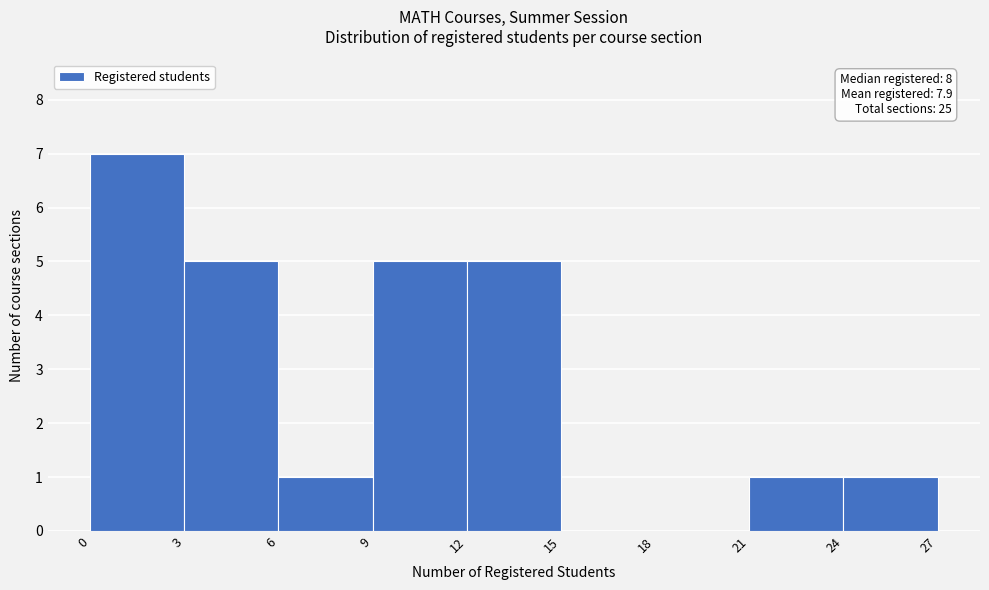

Over which range of the x-axis is the bar tallest?

0 to 3